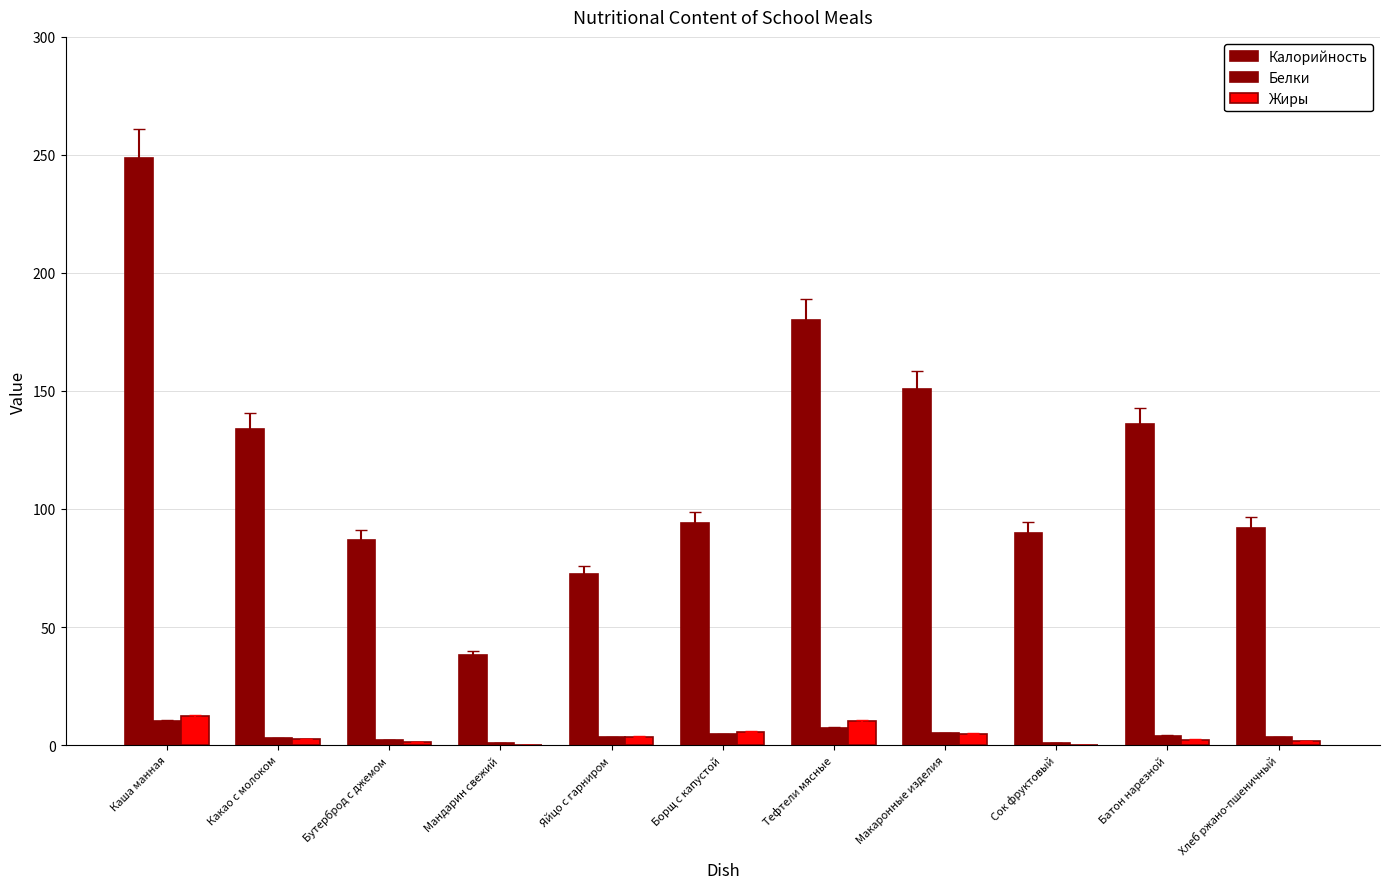

Does the chart contain stacked bars?

No